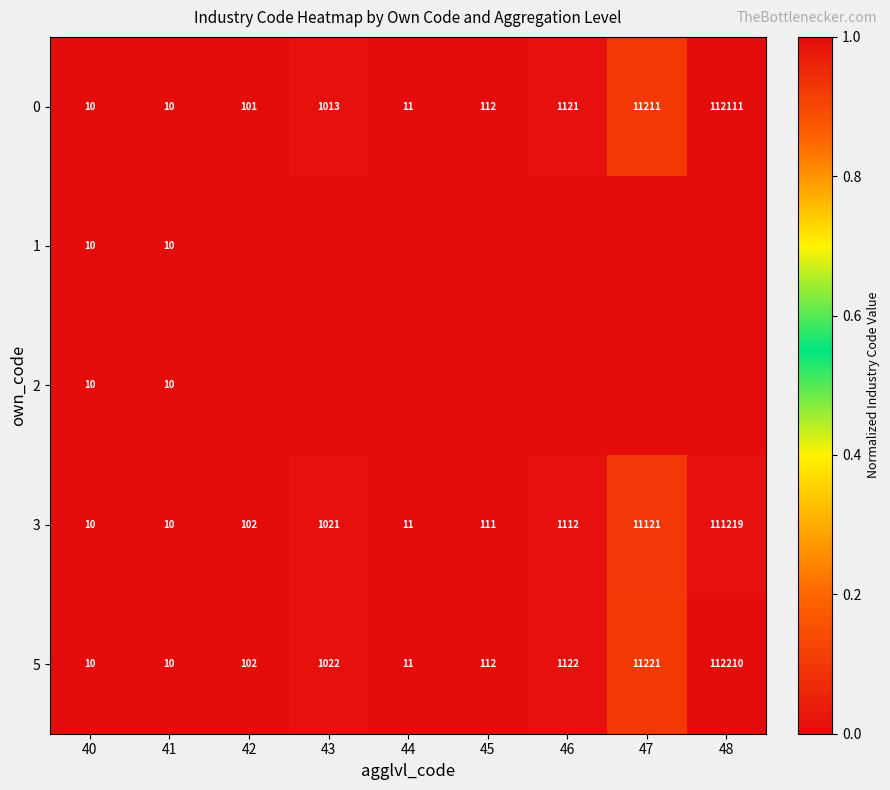

At how many categories does at least one series exceed 0?

9